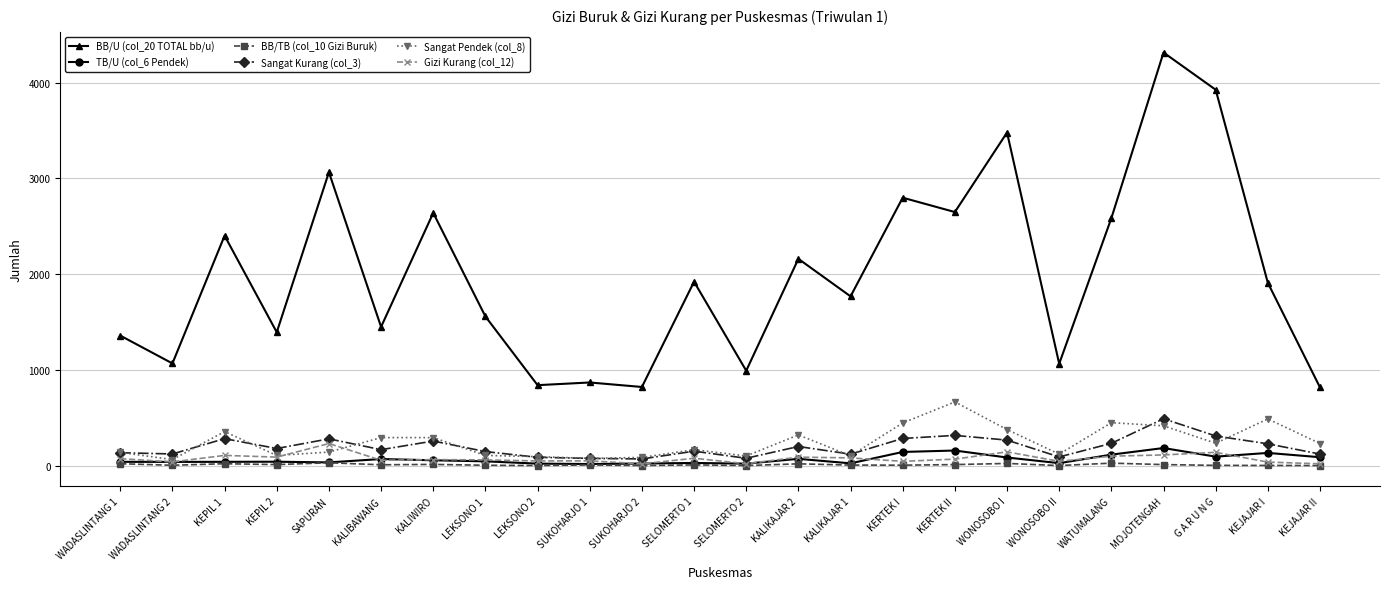

At how many categories does at least one series exceed 99?

24